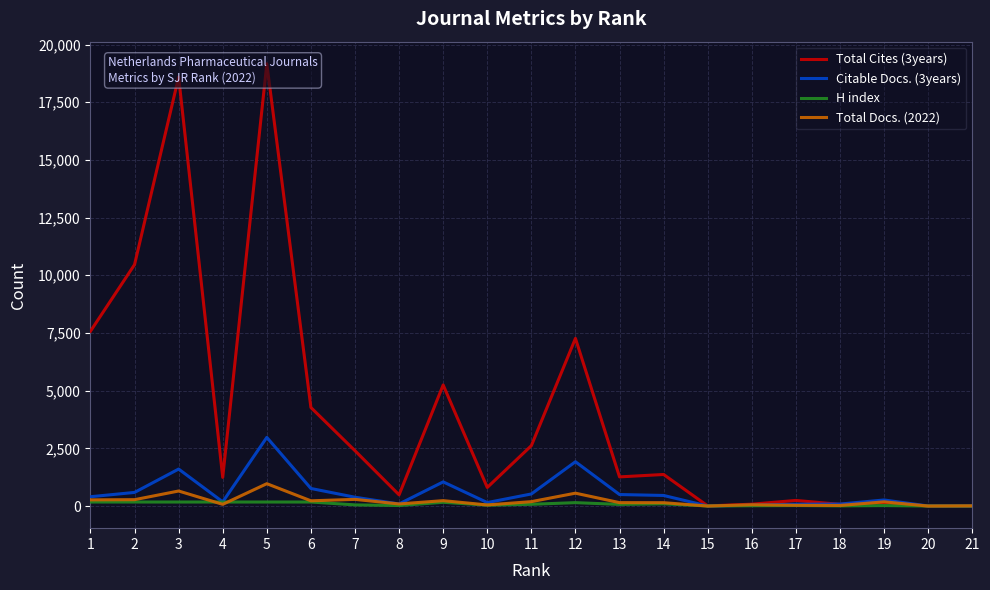

List the series in order of their peak value, lowest first.

H index, Total Docs. (2022), Citable Docs. (3years), Total Cites (3years)